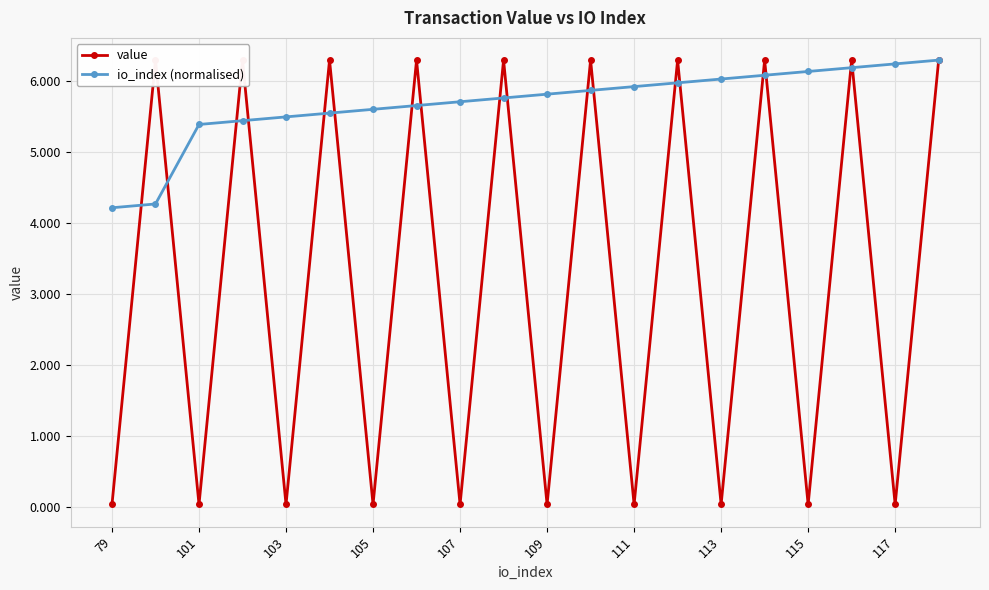

Is it true that io_index (normalised) equals 5.6 at 105?

True